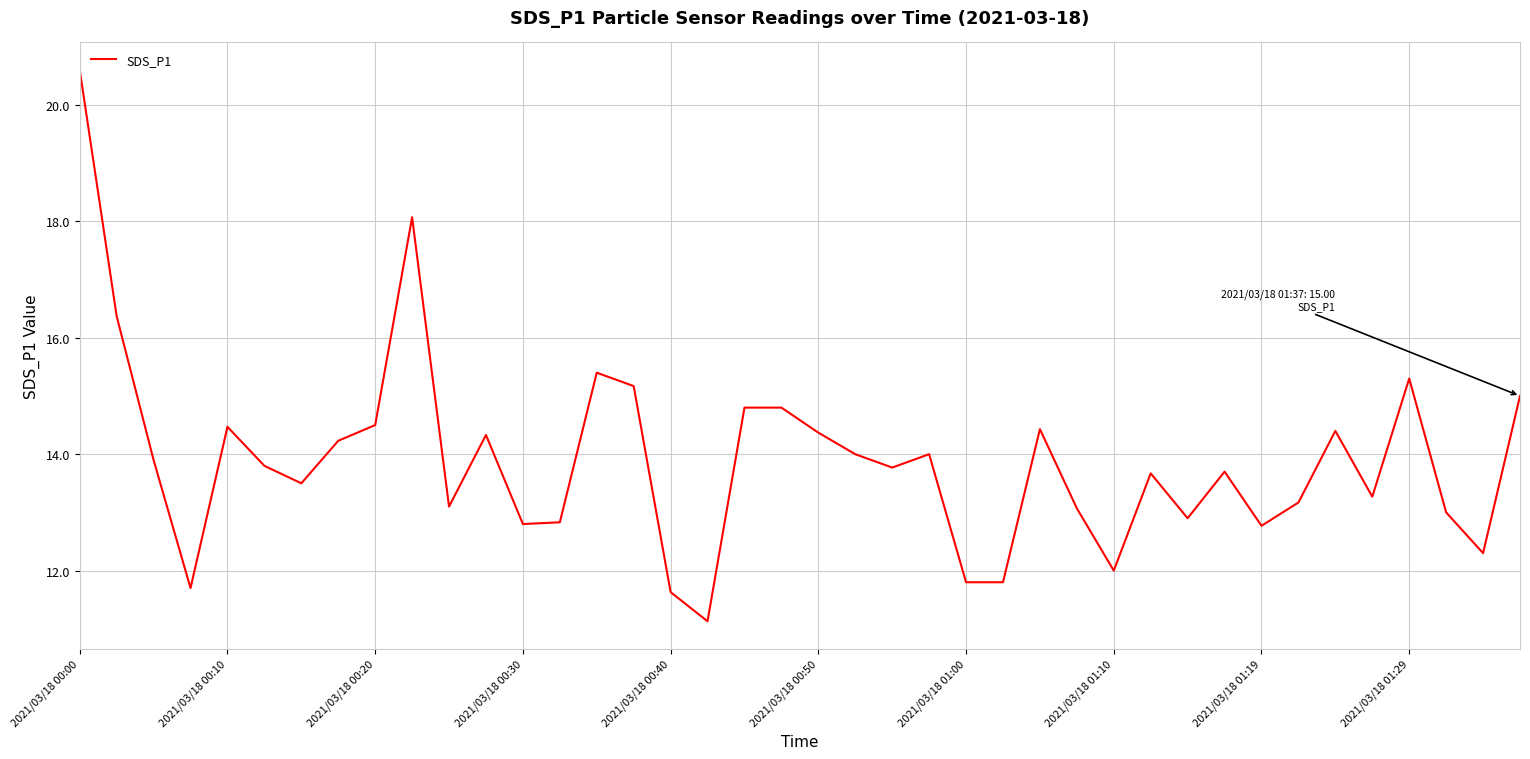

What is the greatest value displayed?

20.6